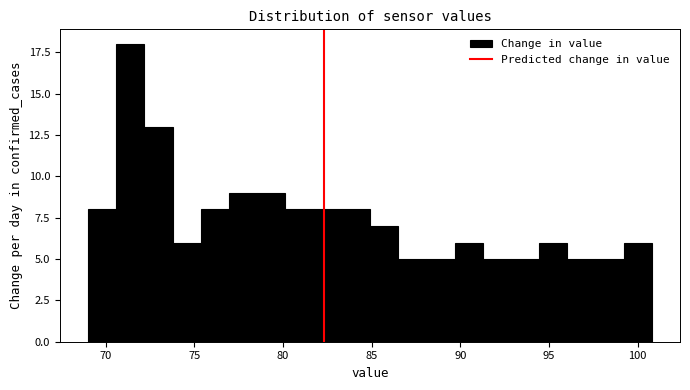

Around what value on the x-axis is the tallest bar? Give the approximate position of its centre, as read against the axis.

71.5